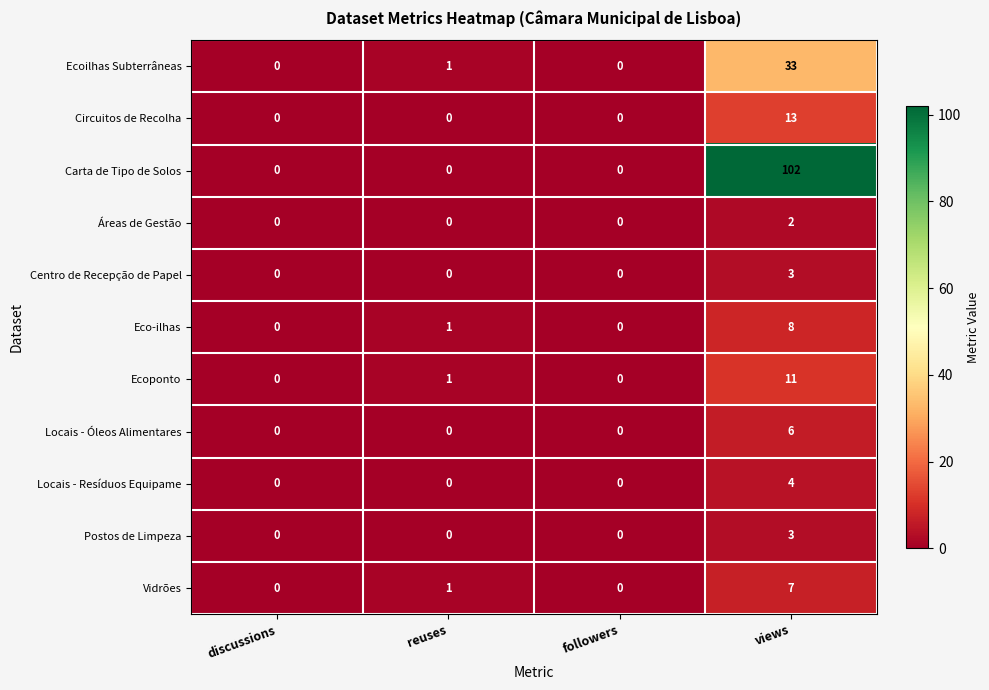

Between reuses and views, which series saw the biggest shift?

Carta de Tipo de Solos